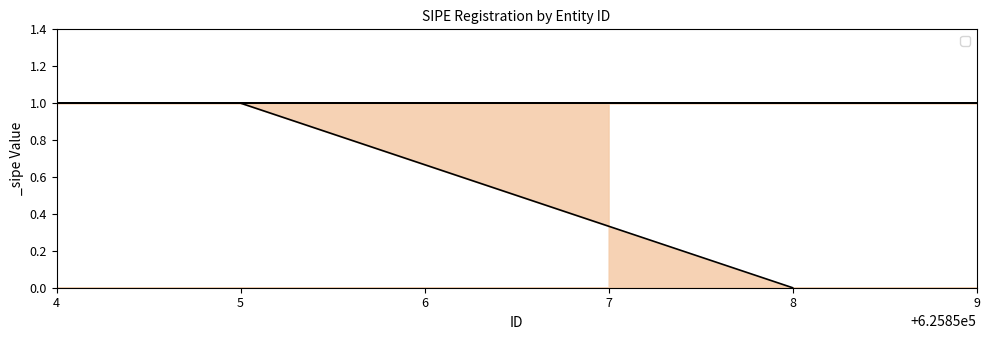

Does the chart display data point markers on the line(s)?

No